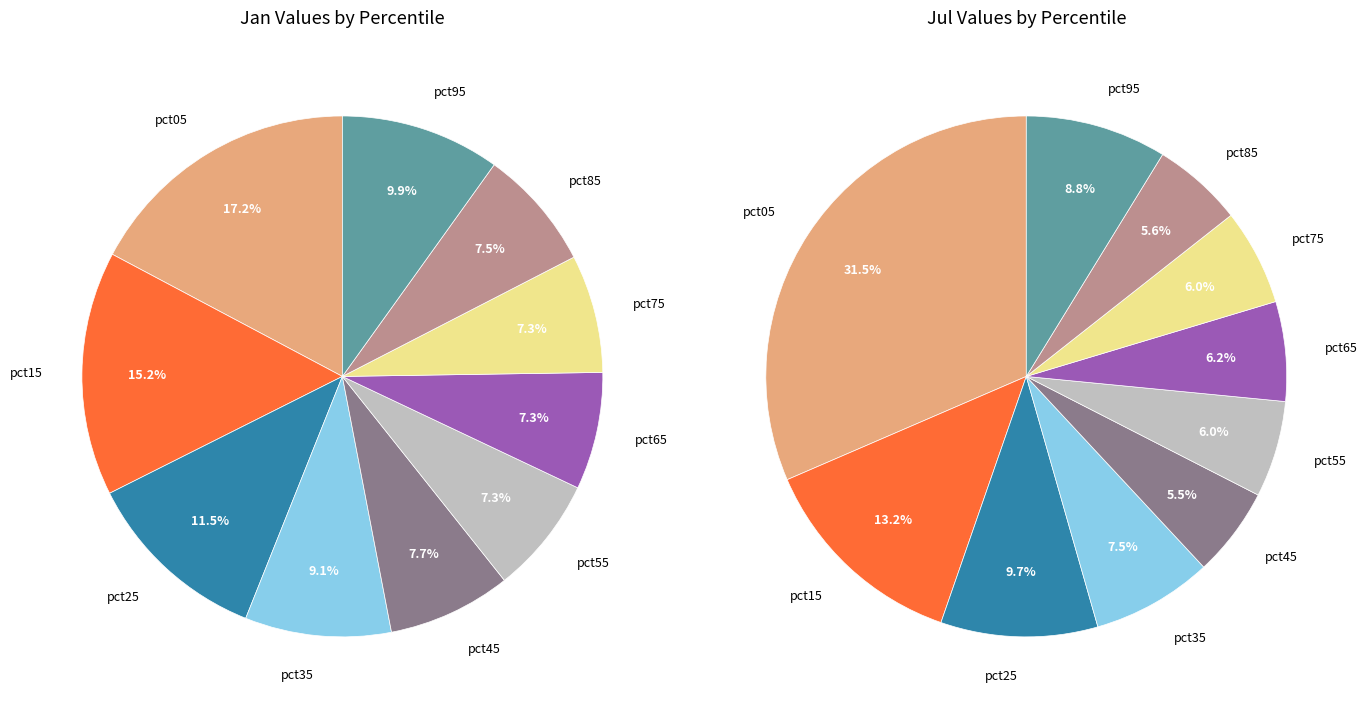

Does 4 account for over 50% of the chart?

No